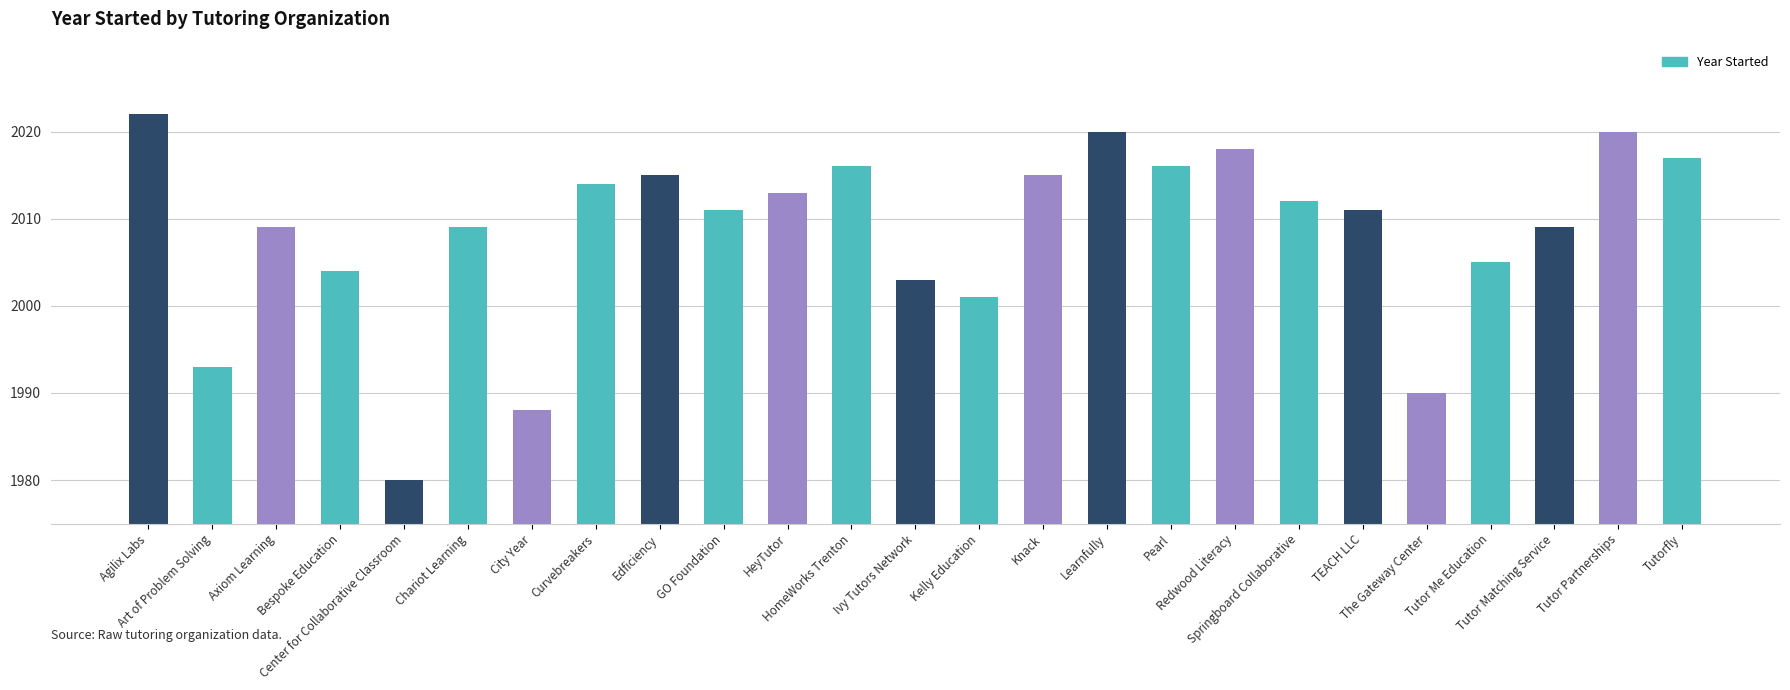

What is the greatest value displayed?

2022